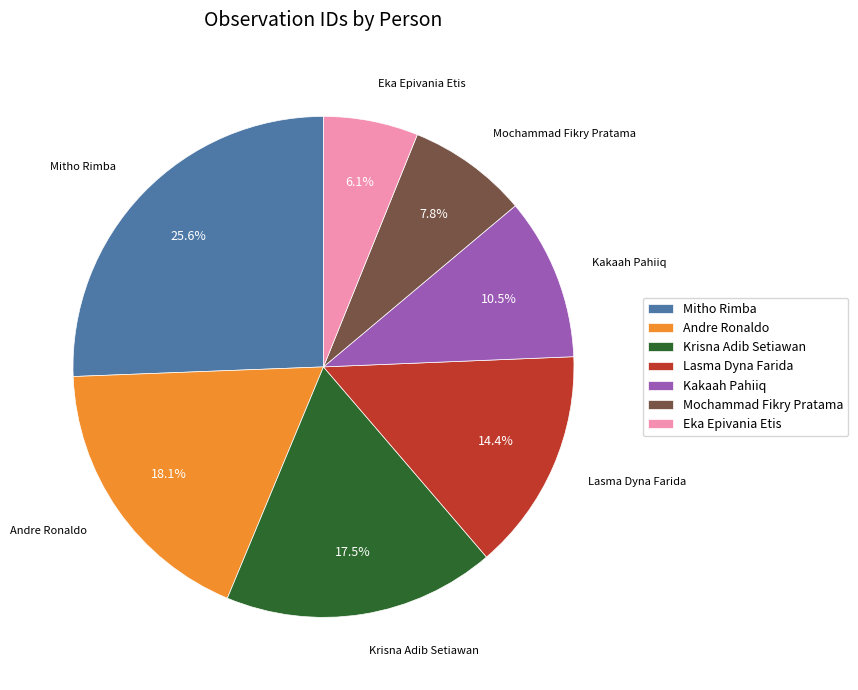

How many slices are in this pie chart?

7